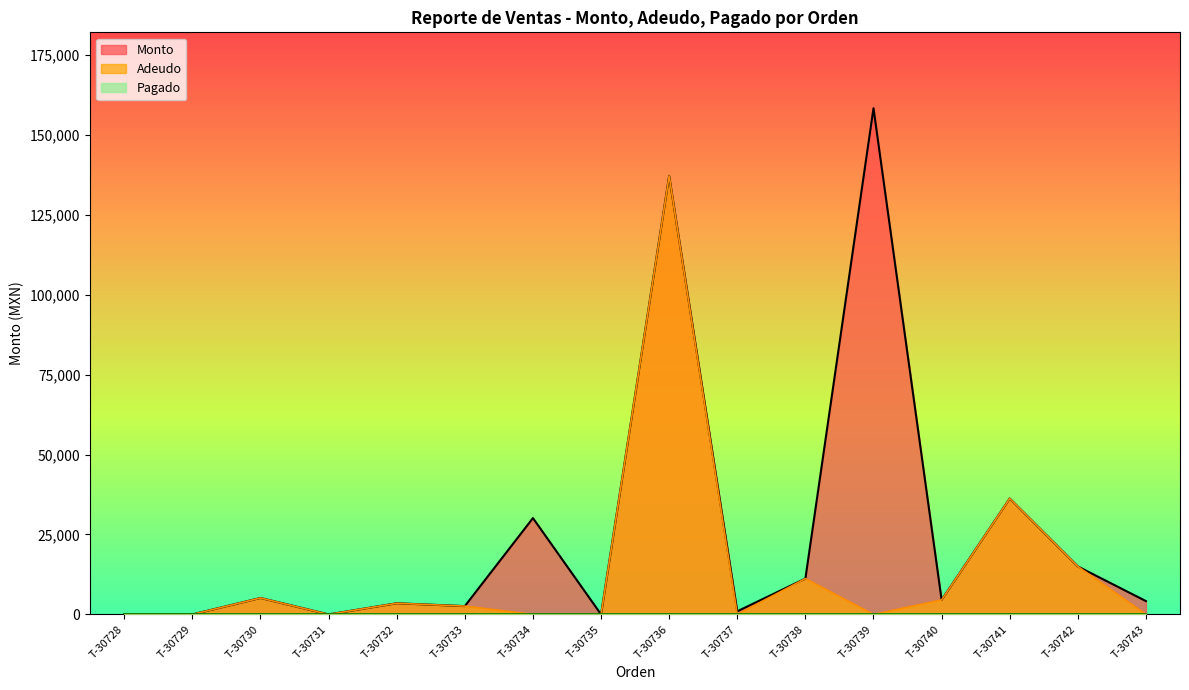

What is the difference between the second highest and minimum values in the Monto series?

137214.0